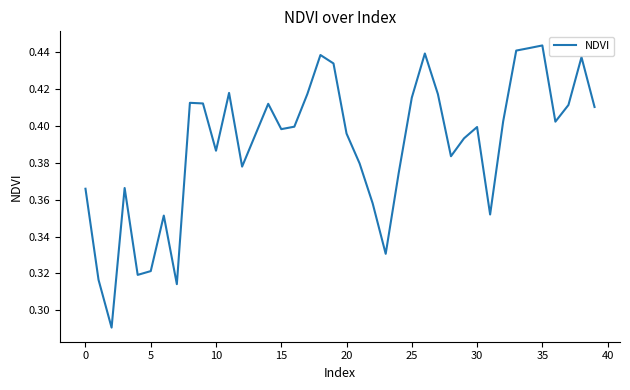

What is the minimum value shown in the chart?

0.3